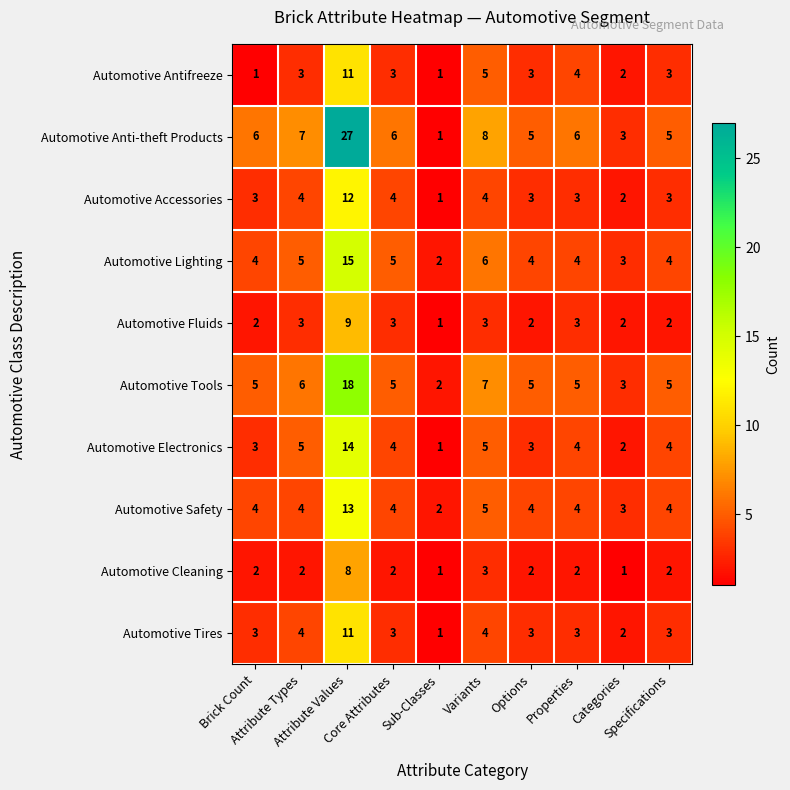

What is the average value of the Automotive Fluids series?

3